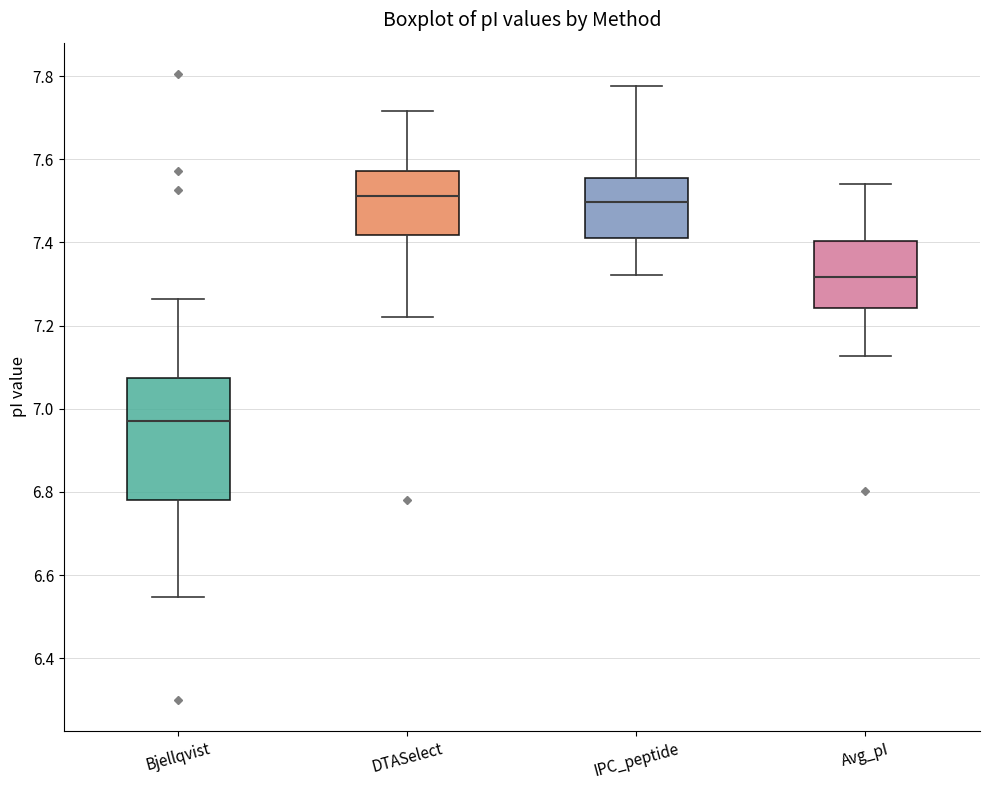

Which box has the lowest median line?

Bjellqvist